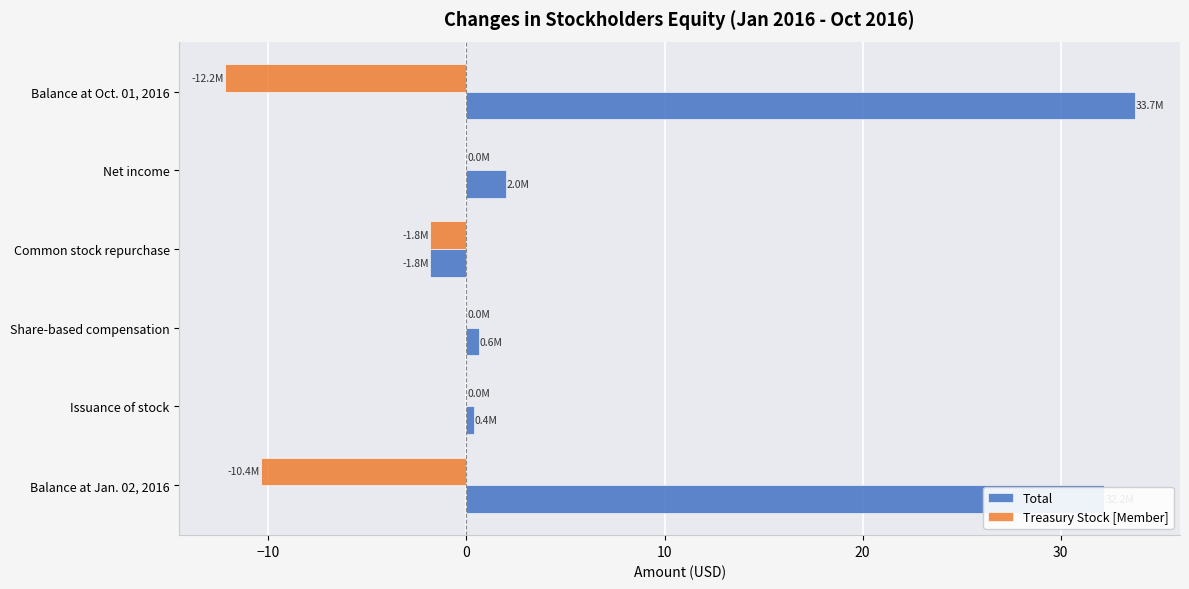

Is it true that Total equals 2.0 at Net income?

True